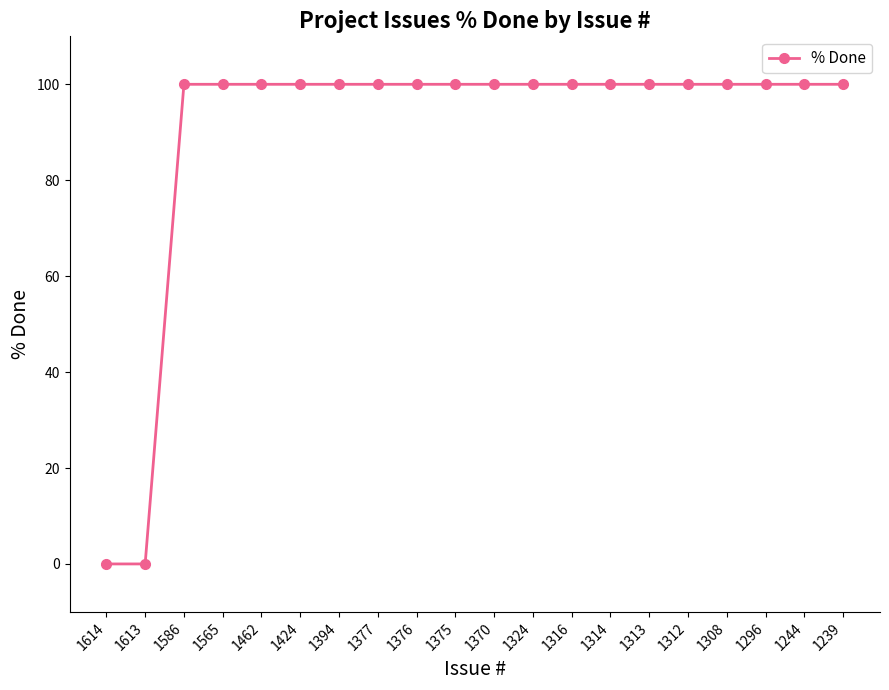

What is the greatest value displayed?

100